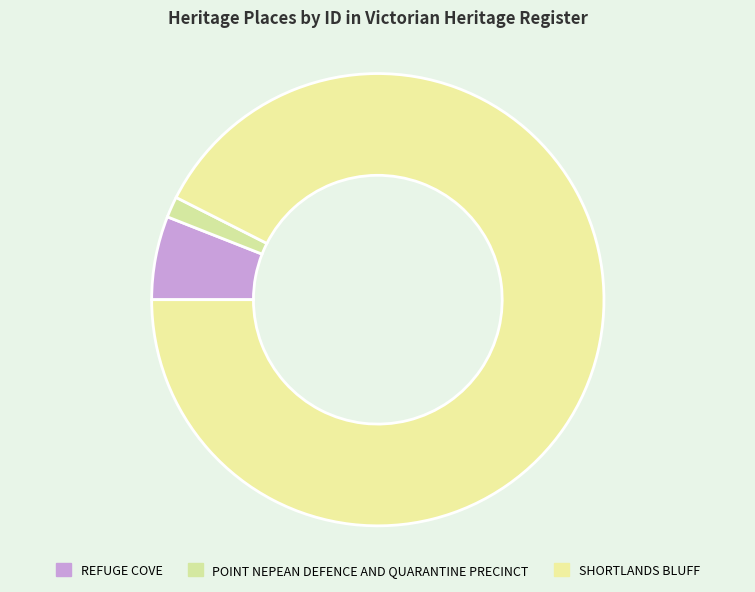

How many slices are in this pie chart?

3